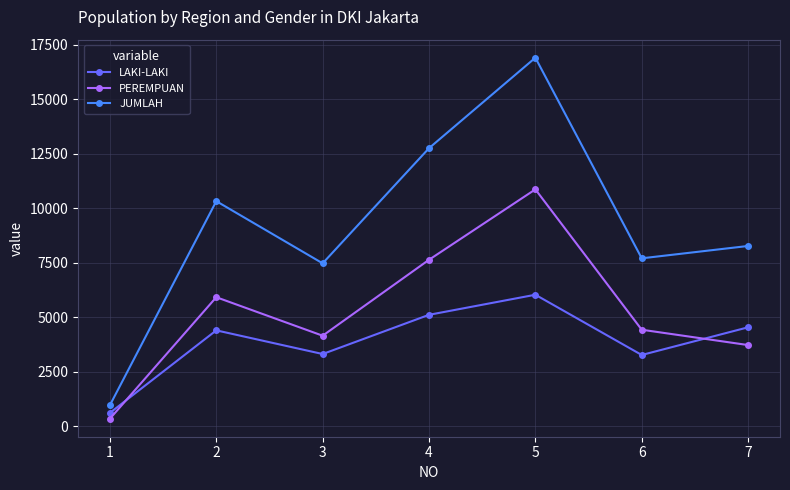

At which category does the chart reach its minimum across all series?

1